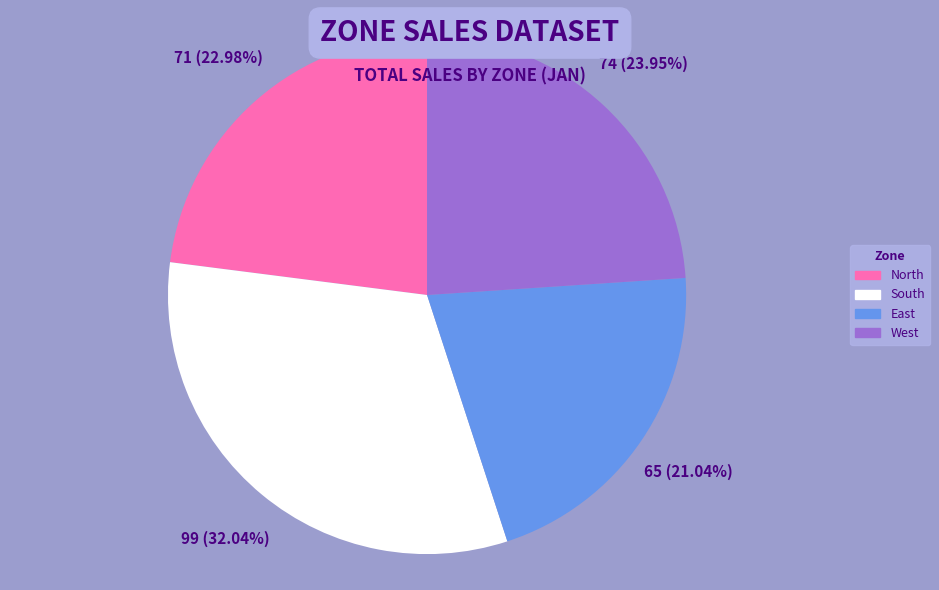

Count the number of slices in the pie.

4